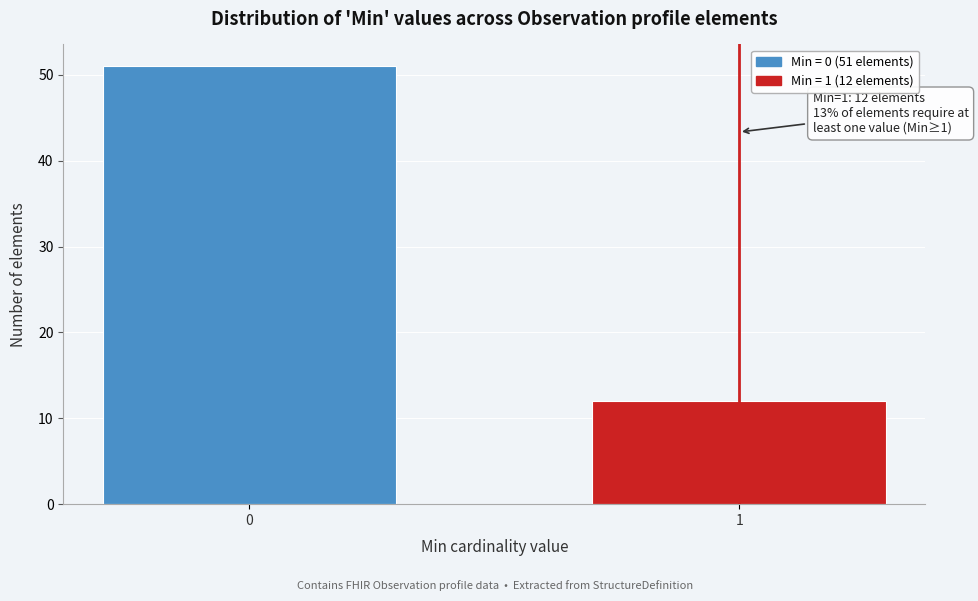

Reading left to right, list all the values displayed in this chart.

51	12